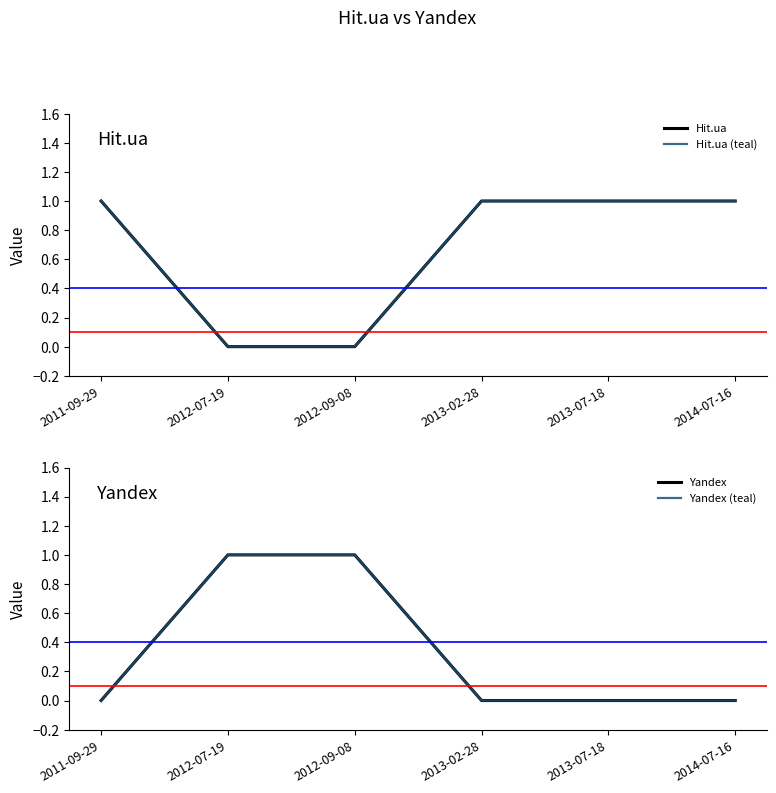

What is the difference between the maximum and minimum values in the Hit.ua (teal) series?

1